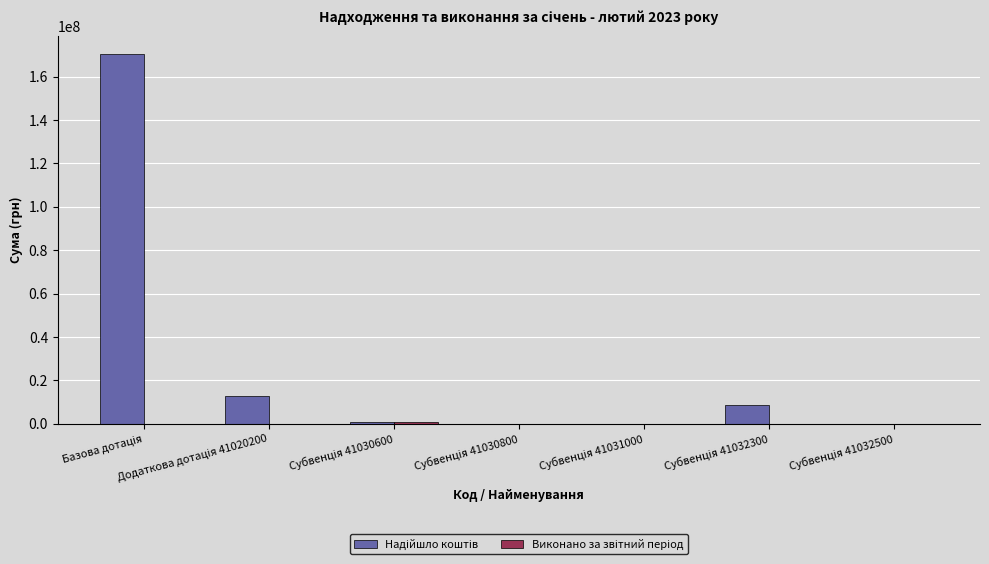

What is the maximum value shown in the chart?

170251200.0